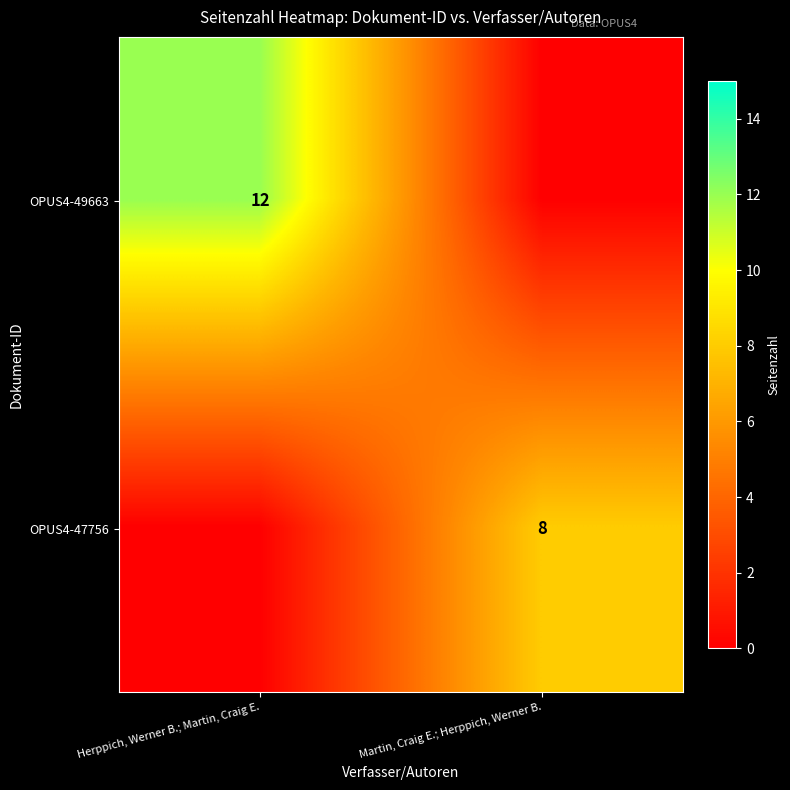

The value of OPUS4-47756 at Martin, Craig E.; Herppich, Werner B. is 8. True or false?

True